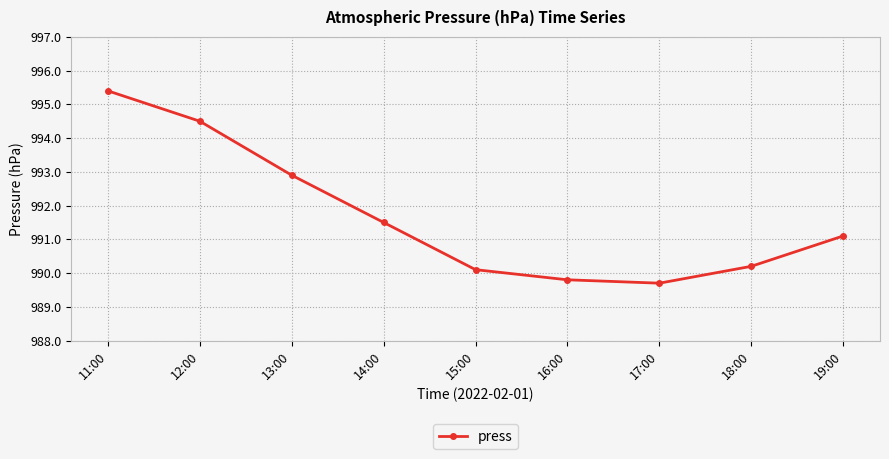

Rank the categories by value from highest to lowest.

11:00, 12:00, 13:00, 14:00, 19:00, 18:00, 15:00, 16:00, 17:00